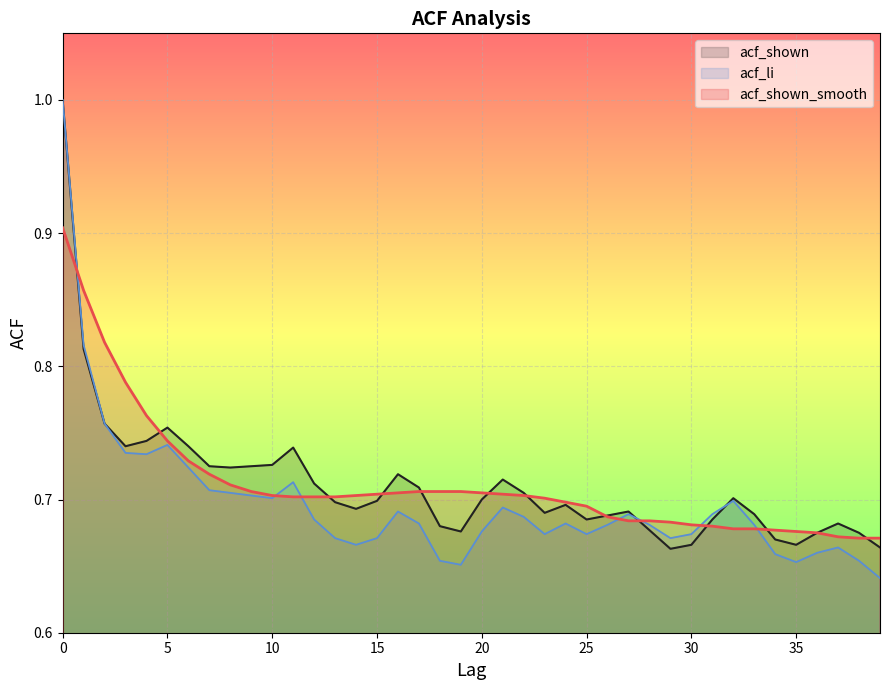

Which series ends up on top after the final intersection of acf_shown and acf_shown_smooth?

acf_shown_smooth